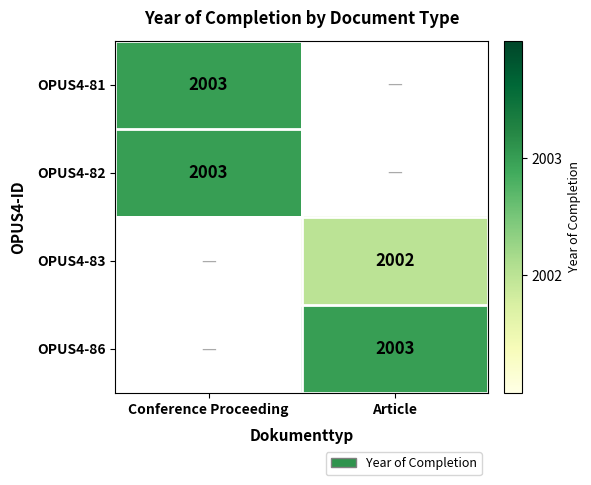

True or false: OPUS4-86 has a value of 2003 at Article.

True